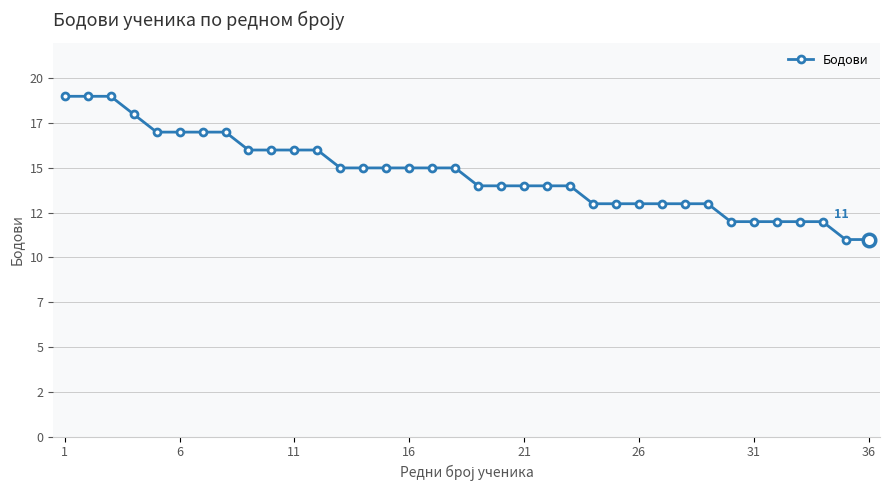

At which label does the data first exceed 15?

1